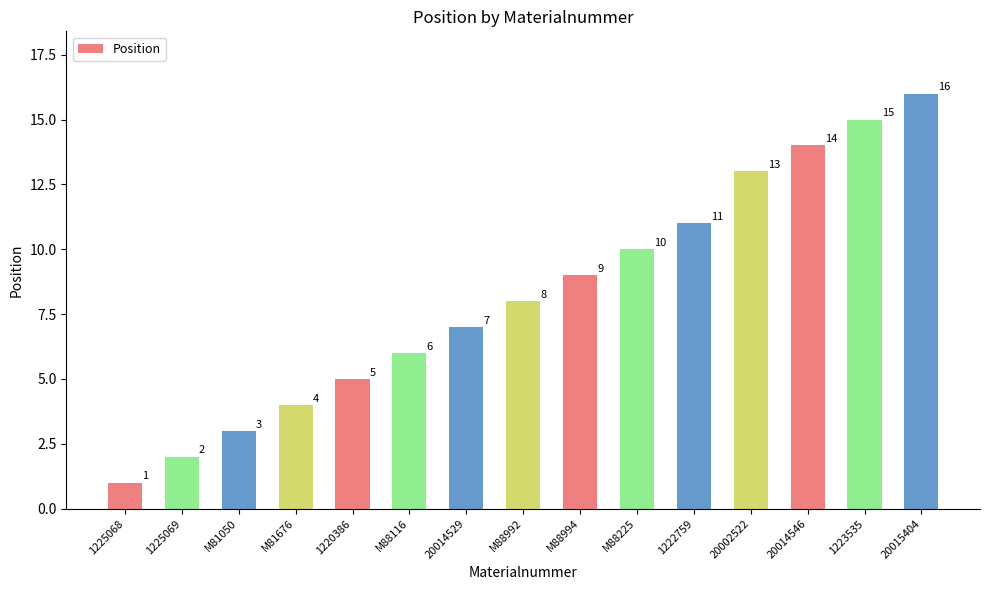

List the labels in order of value, smallest first.

1225068, 1225069, M81050, M81676, 1220386, M88116, 20014529, M88992, M88994, M88225, 1222759, 20002522, 20014546, 1223535, 20015404